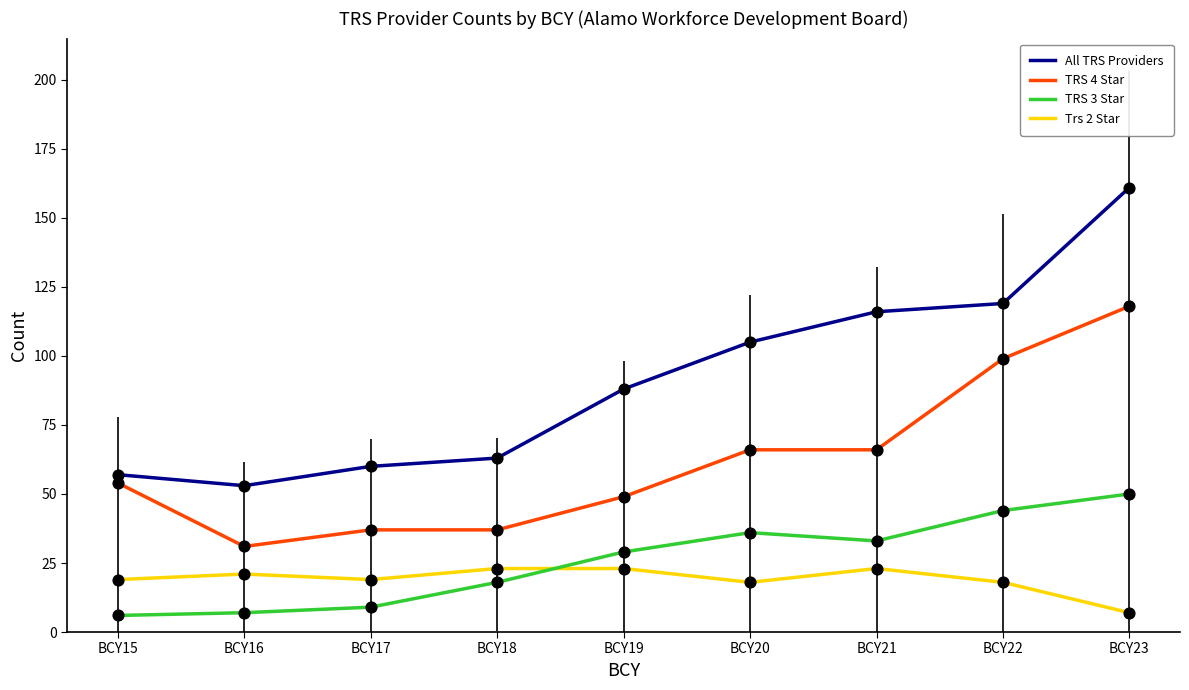

Which series has the largest range (max minus min)?

All TRS Providers